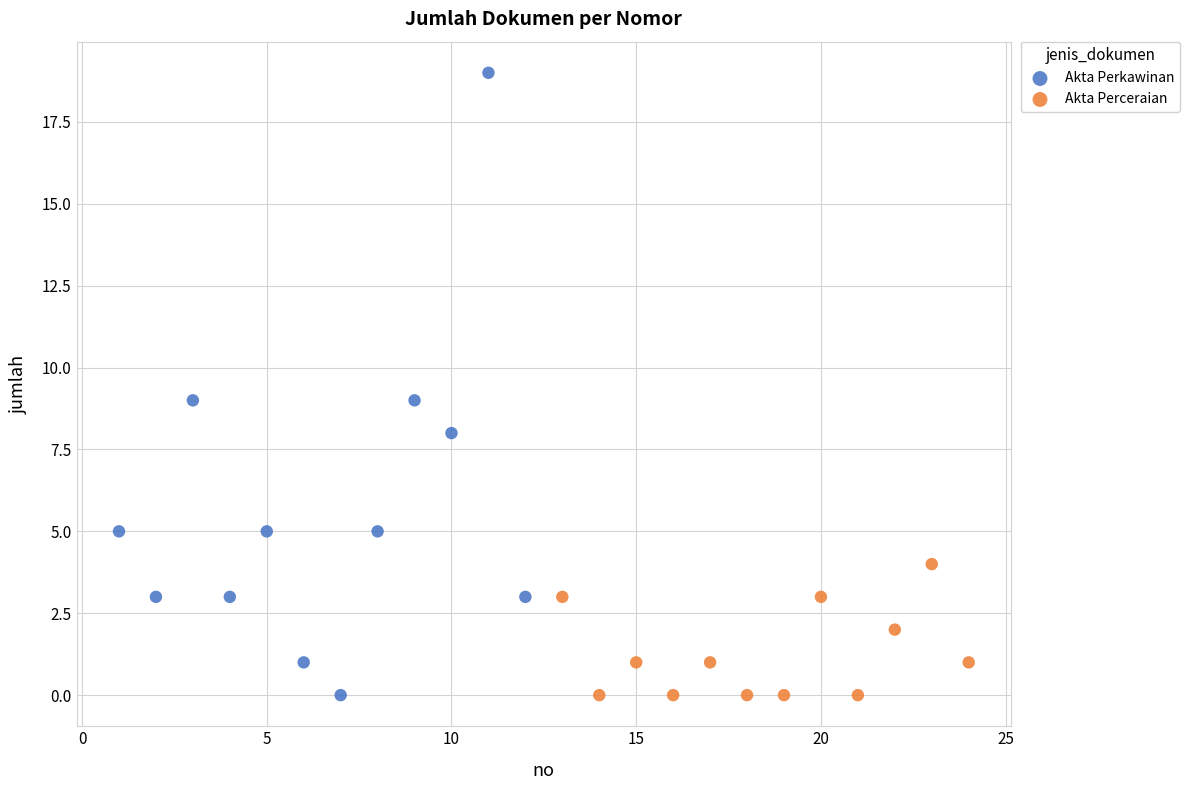

Which series has the widest spread of Y values?

Akta Perkawinan